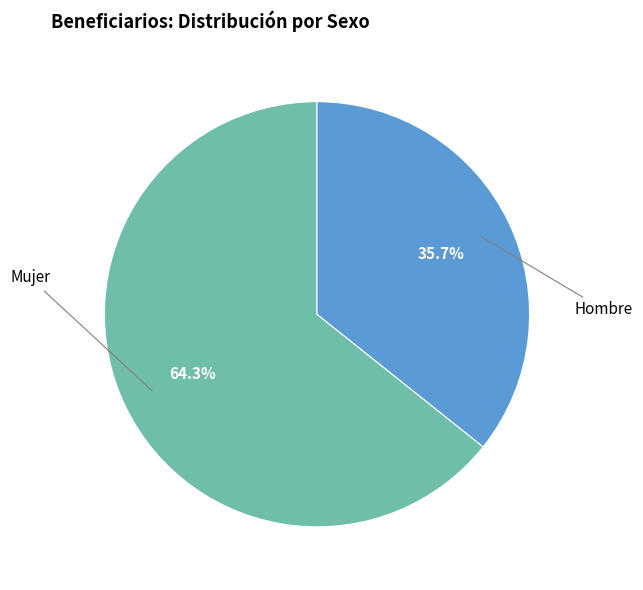

Does any single category account for the majority?

Yes